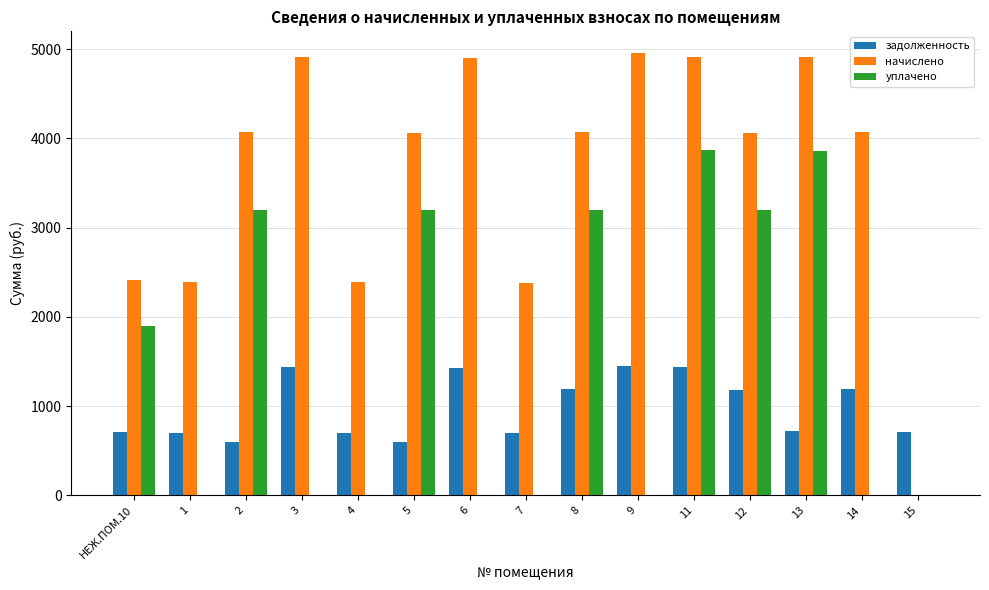

True or false: уплачено has a value of -1239.7 at 6.

False